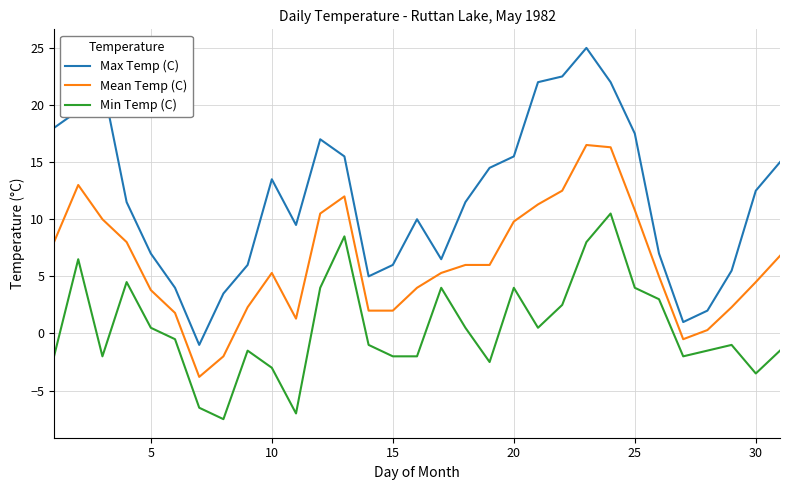

Reading left to right, extract all data points from this chart.

Max Temp (C): 18.0	19.5	22.0	11.5	7.0	4.0	-1.0	3.5	6.0	13.5	9.5	17.0	15.5	5.0	6.0	10.0	6.5	11.5	14.5	15.5	22.0	22.5	25.0	22.0	17.5	7.0	1.0	2.0	5.5	12.5	15.0
Mean Temp (C): 8.0	13.0	10.0	8.0	3.8	1.8	-3.8	-2.0	2.3	5.3	1.3	10.5	12.0	2.0	2.0	4.0	5.3	6.0	6.0	9.8	11.3	12.5	16.5	16.3	10.8	5.0	-0.5	0.3	2.3	4.5	6.8
Min Temp (C): -2.0	6.5	-2.0	4.5	0.5	-0.5	-6.5	-7.5	-1.5	-3.0	-7.0	4.0	8.5	-1.0	-2.0	-2.0	4.0	0.5	-2.5	4.0	0.5	2.5	8.0	10.5	4.0	3.0	-2.0	-1.5	-1.0	-3.5	-1.5